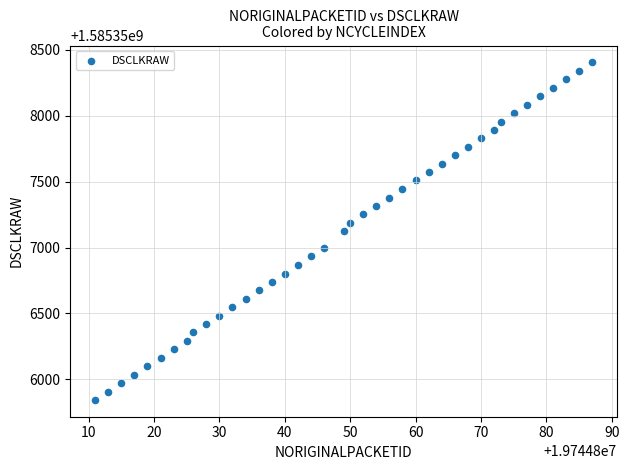

What is the range of X values (max minus min)?

76.0